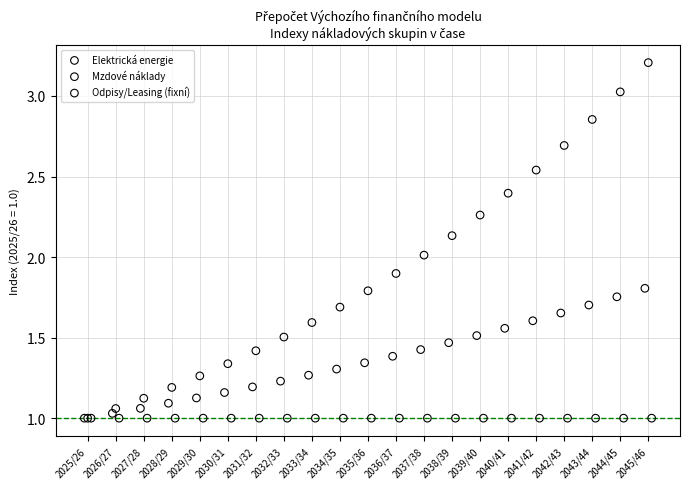

What are all the series names shown in the legend?

Elektrická energie, Mzdové náklady, Odpisy/Leasing (fixní)